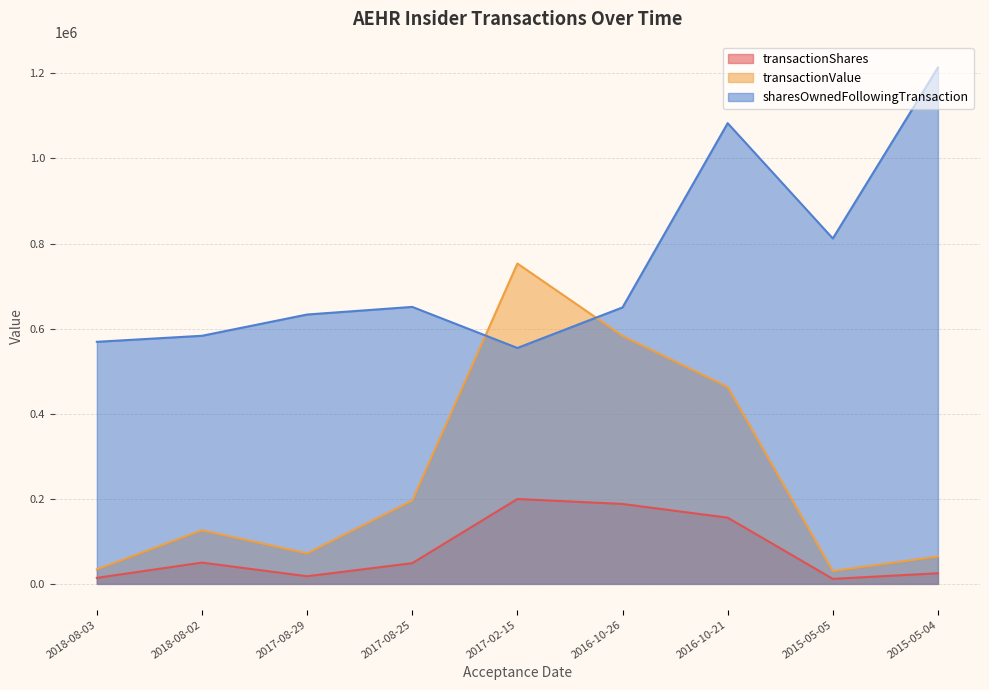

What are all the series names shown in the legend?

transactionShares, transactionValue, sharesOwnedFollowingTransaction